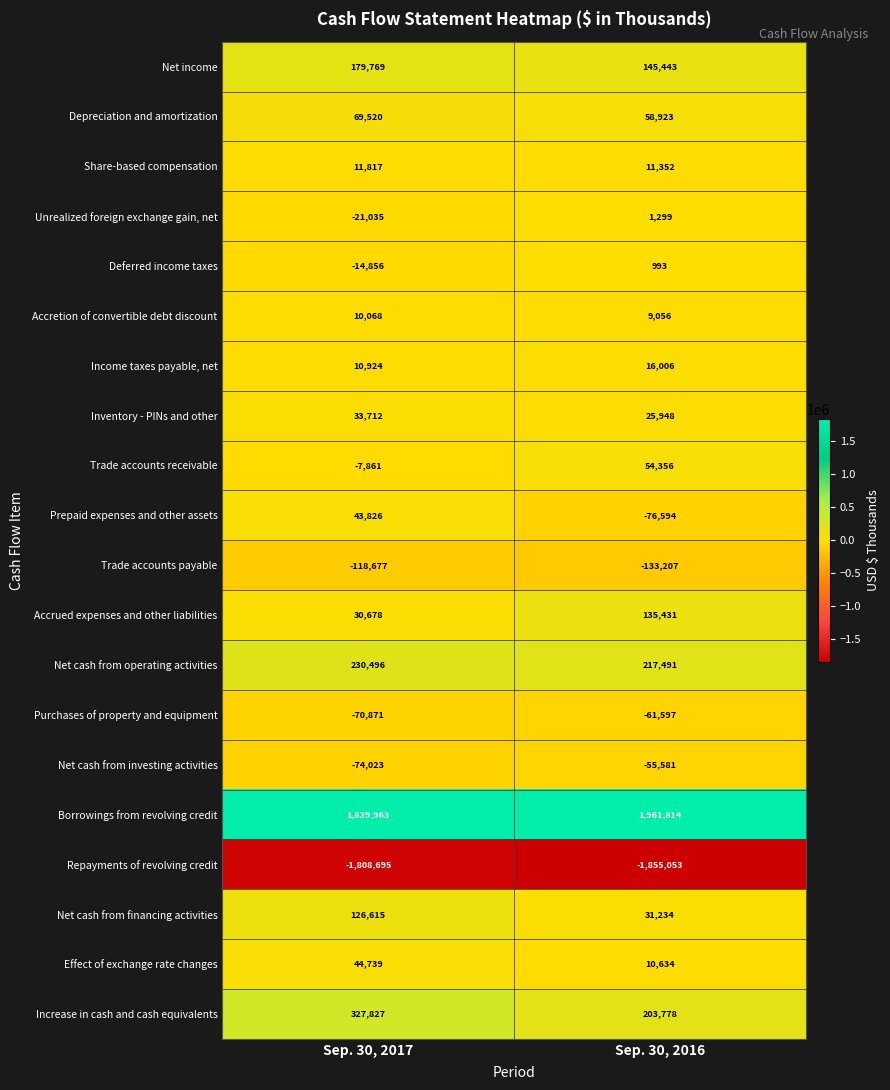

At which category is the sum across all series the highest?

Sep. 30, 2017